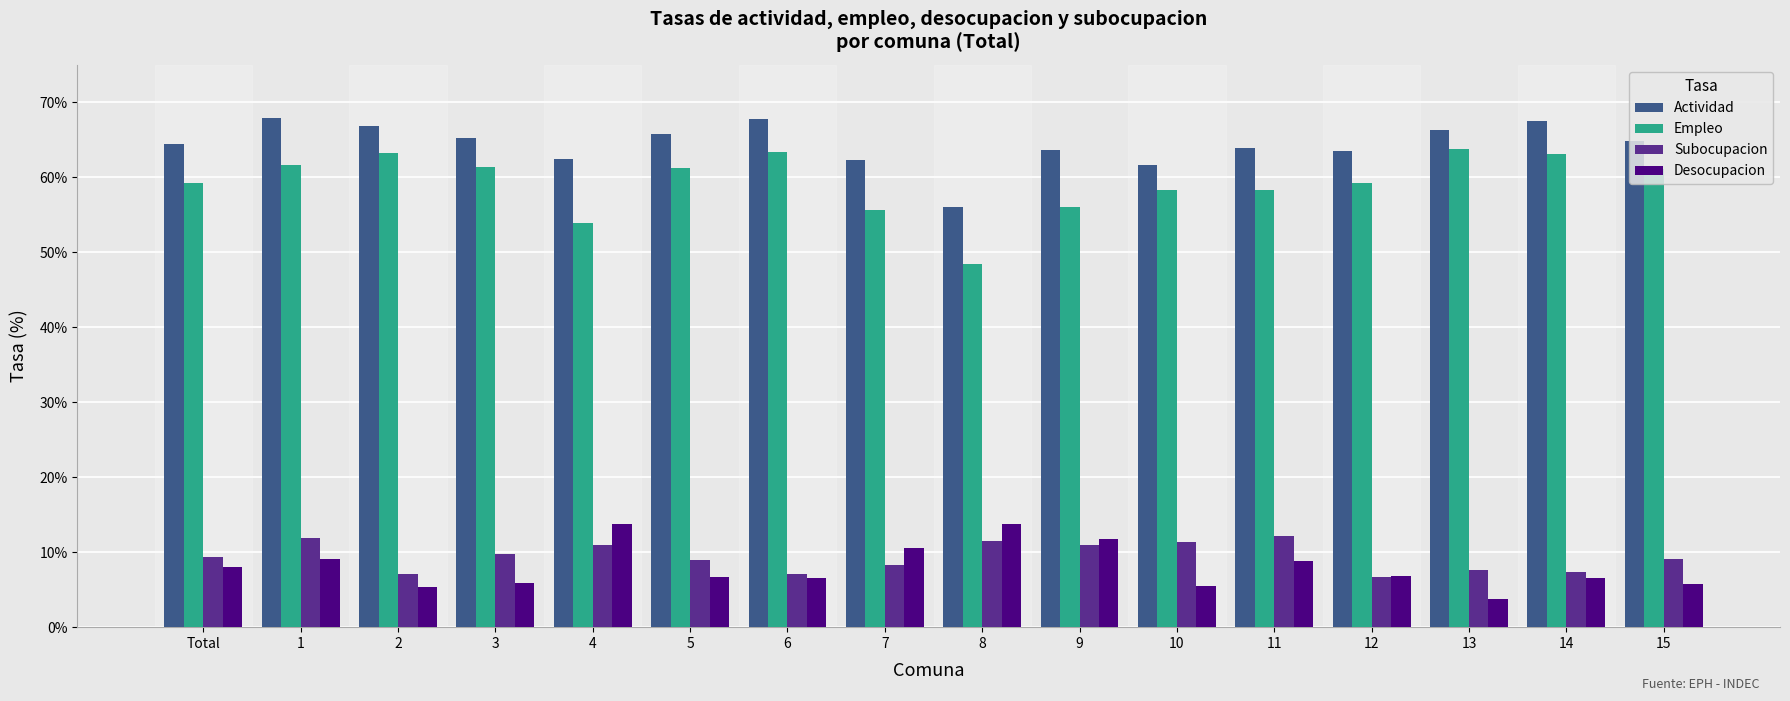

What is the approximate value of Empleo at 2?

63.2